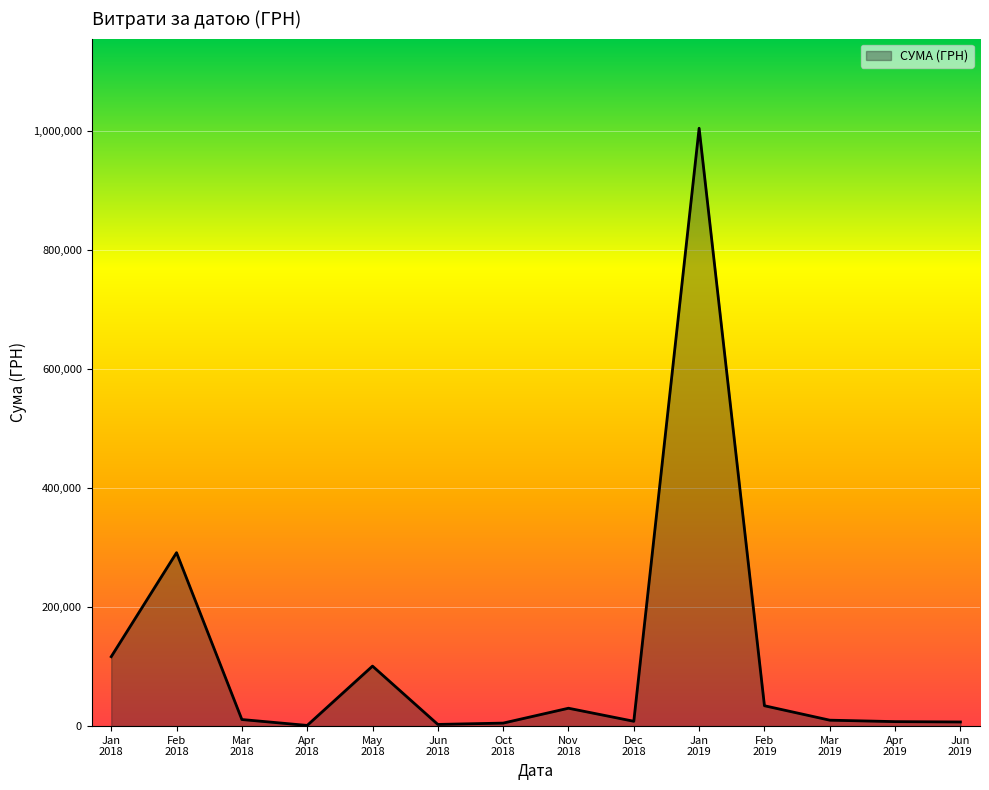

What is the average value?

116510.8